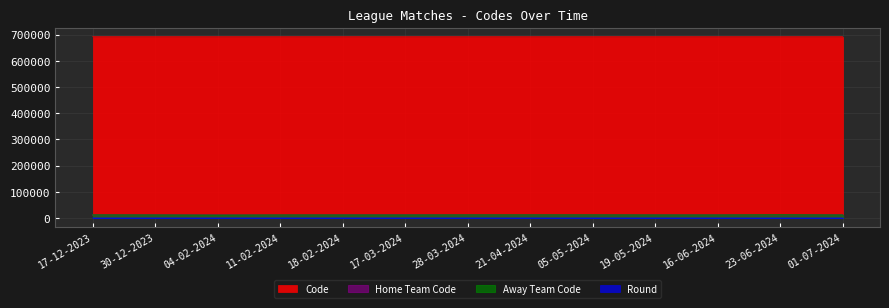

In Code, how many points are lower than both neighbors (excluding endpoints)?

3